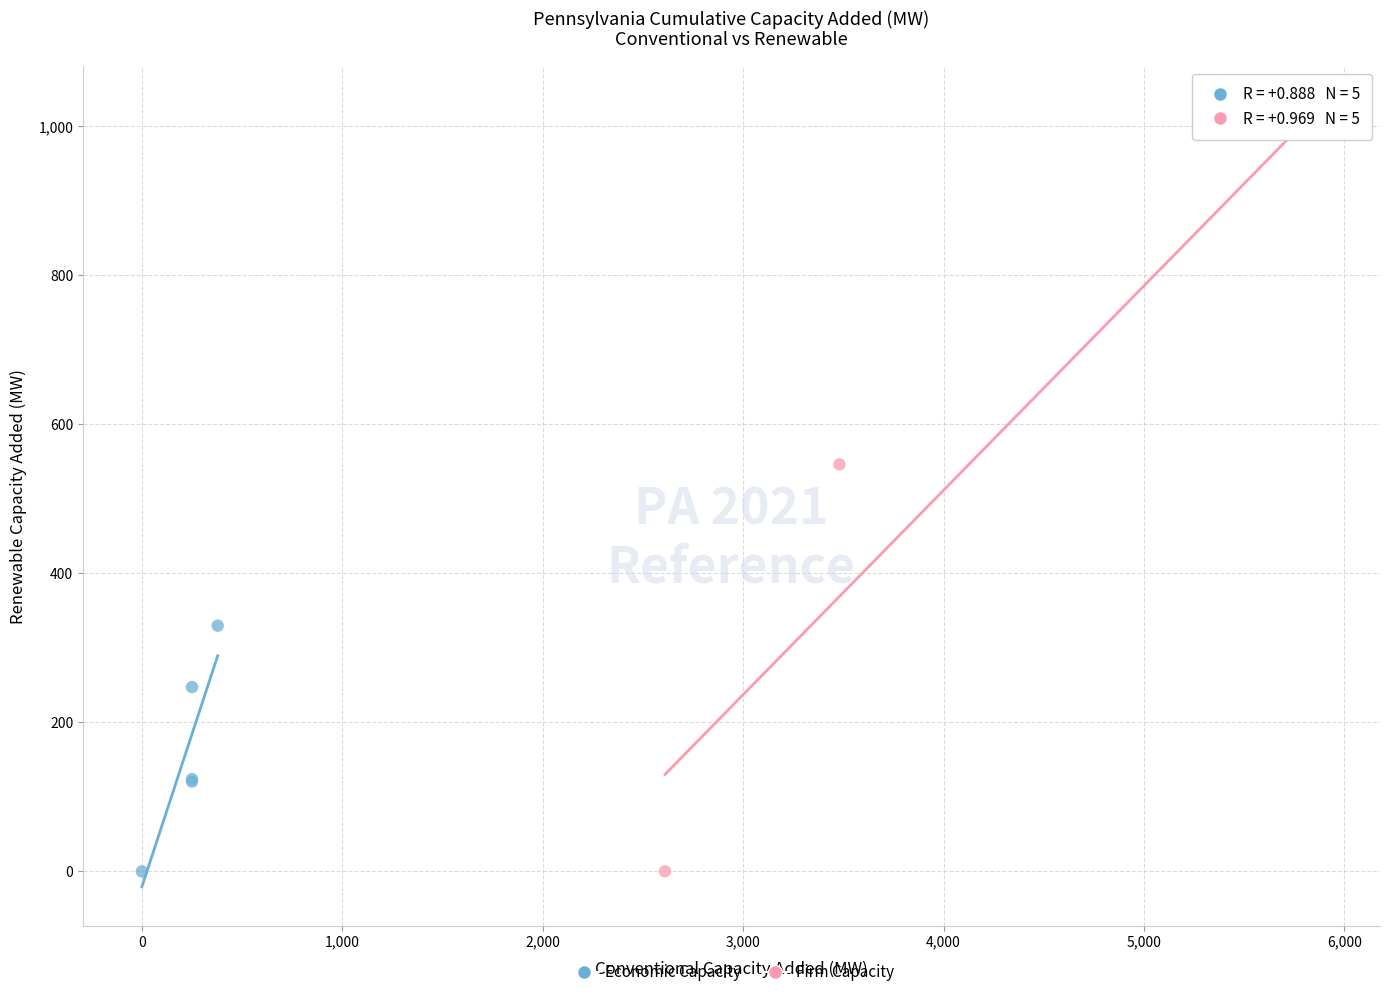

What are all the series names shown in the legend?

Economic Capacity, Firm Capacity